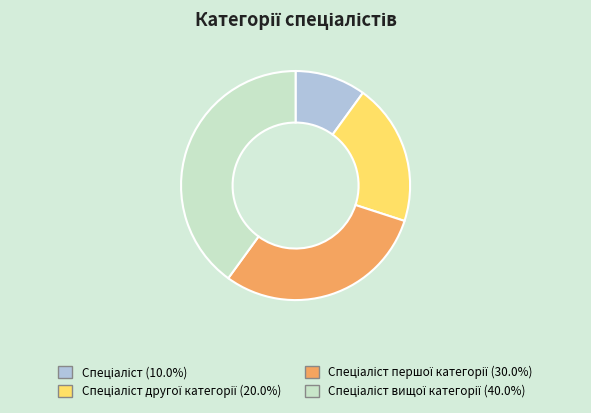

Is there a majority slice in this chart?

No